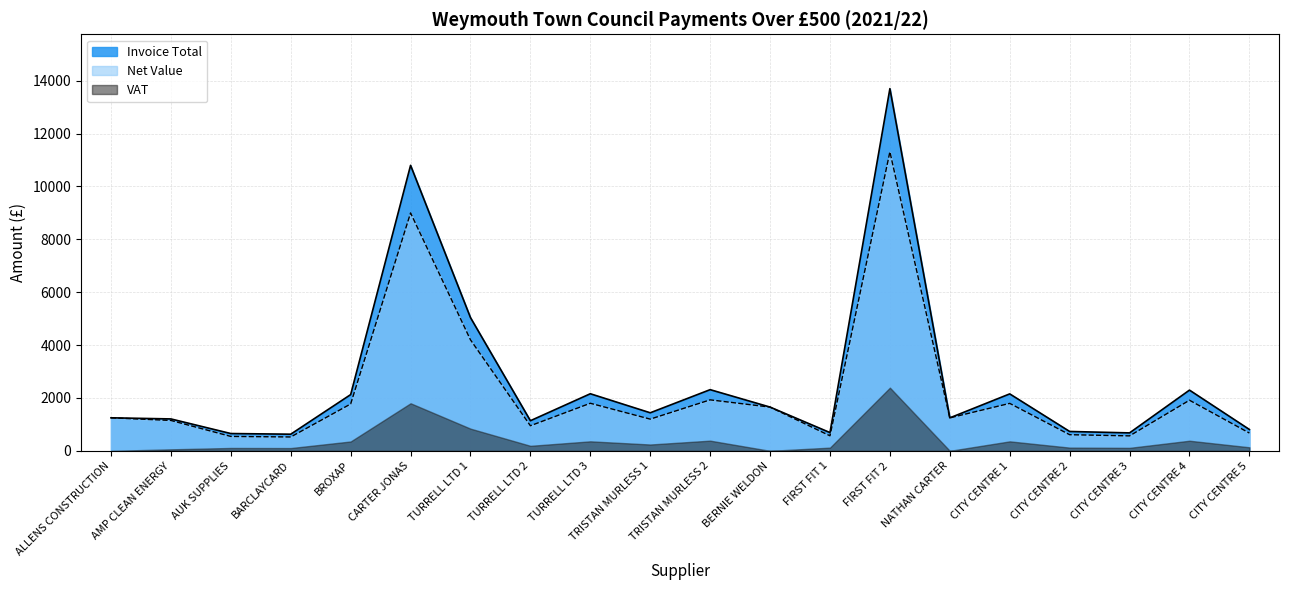

Count the number of data series in this chart.

3